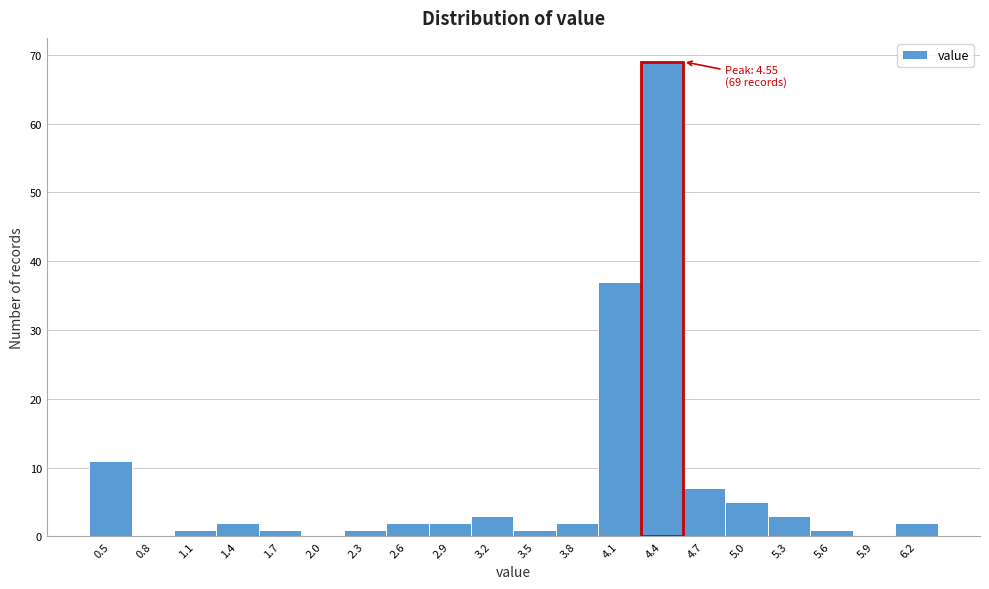

Reading left to right, what are all the values shown in this chart?

0.5=11	0.8=0	1.1=1	1.4=2	1.7=1	2.0=0	2.3=1	2.6=2	2.9=2	3.2=3	3.5=1	3.8=2	4.1=37	4.4=69	4.7=7	5.0=5	5.3=3	5.6=1	5.9=0	6.2=2